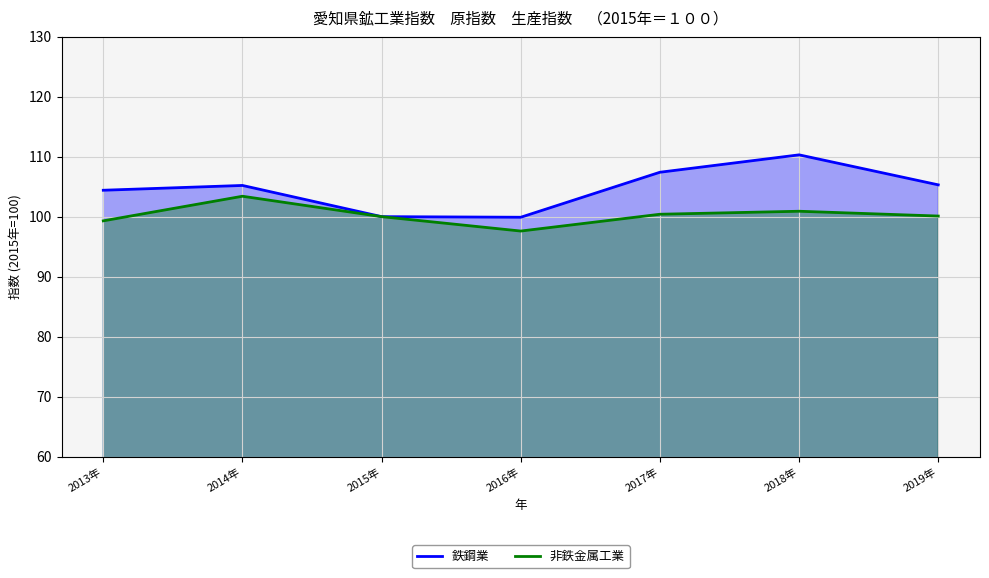

Reading left to right, extract all data points from this chart.

鉄鋼業: 104.4	105.2	100.0	99.9	107.4	110.3	105.3
非鉄金属工業: 99.3	103.4	100.0	97.6	100.4	100.9	100.1